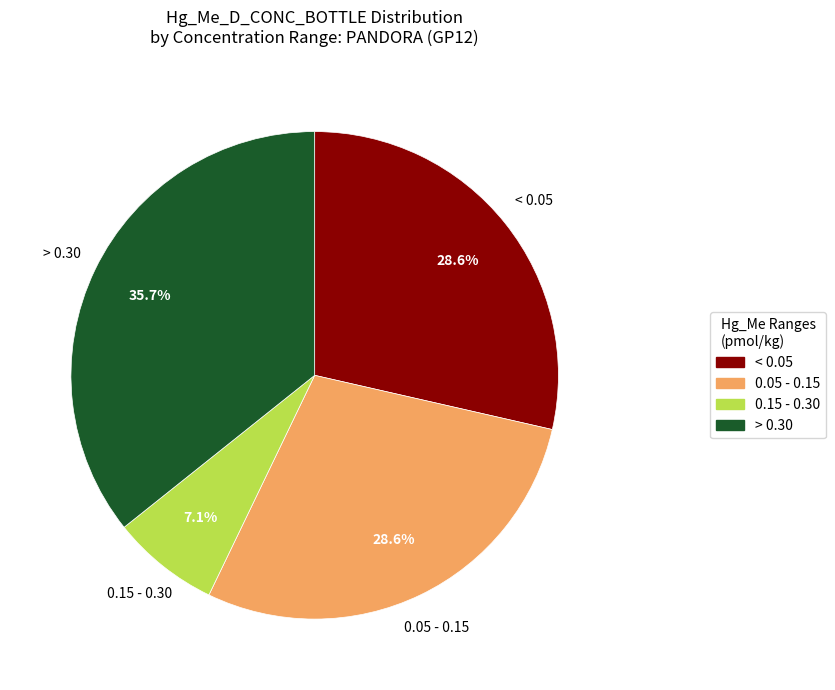

Is there a majority slice in this chart?

No